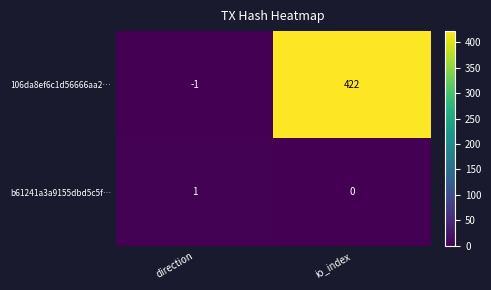

At which category is the sum across all series the highest?

io_index